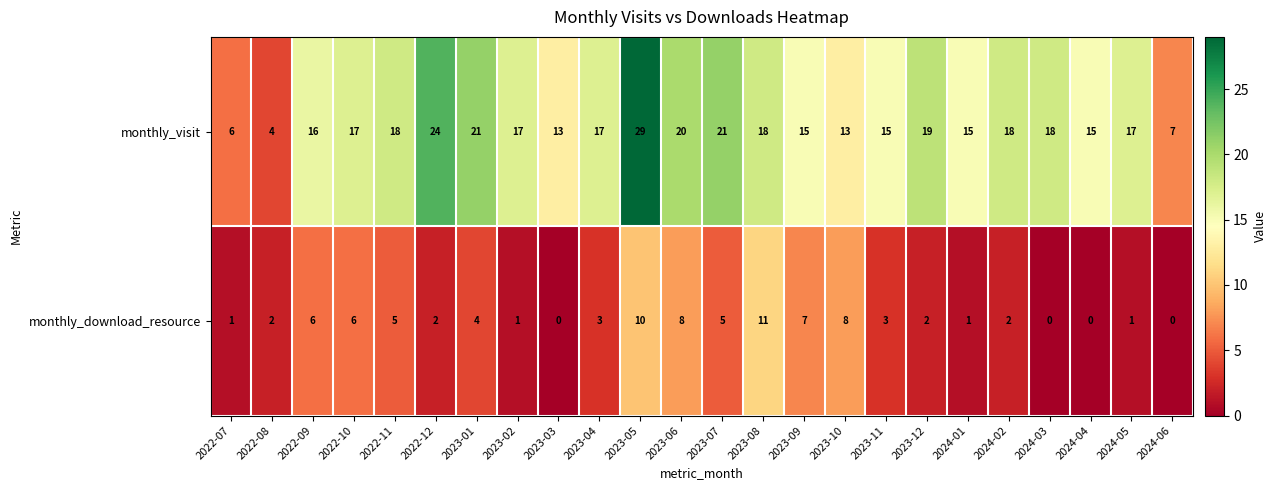

Rank the series at 2022-11 from lowest to highest value.

monthly_download_resource, monthly_visit